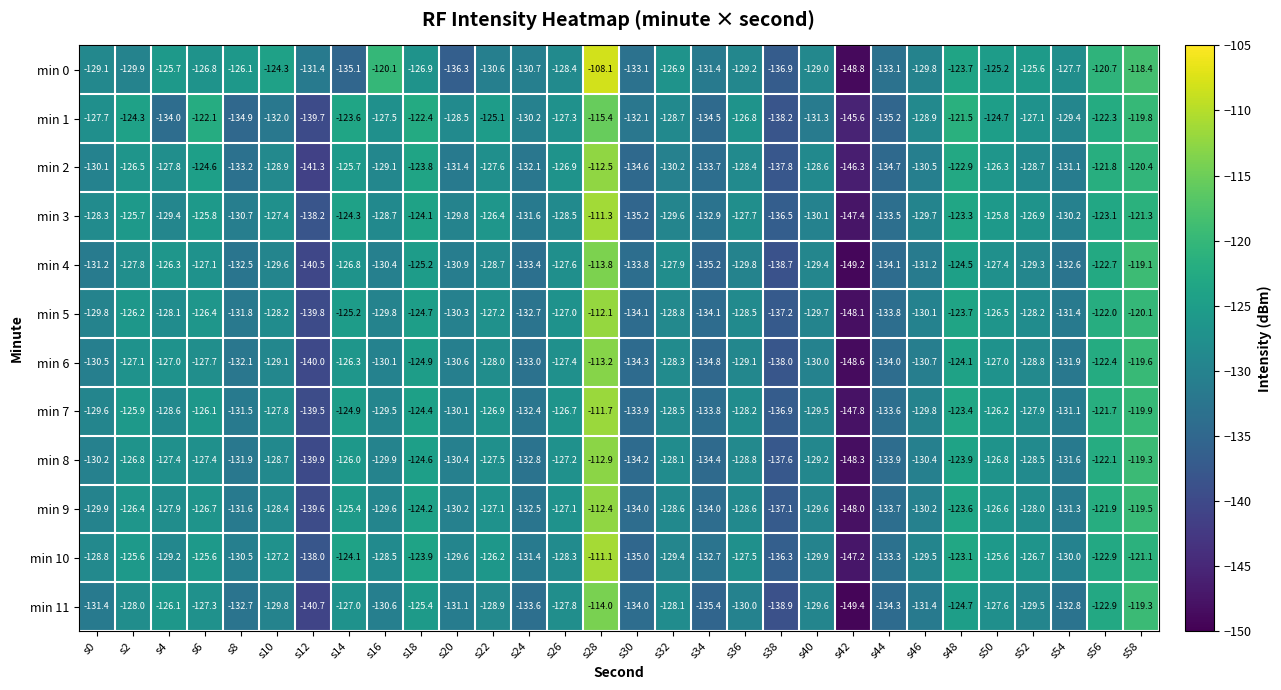

The min 2 series shows -34.4 at s22. True or false?

False